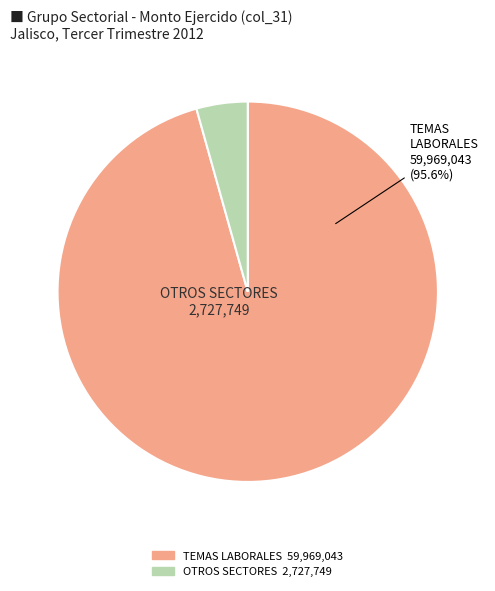

To the nearest percent, what is the difference between the largest and smallest slice percentages?

91%